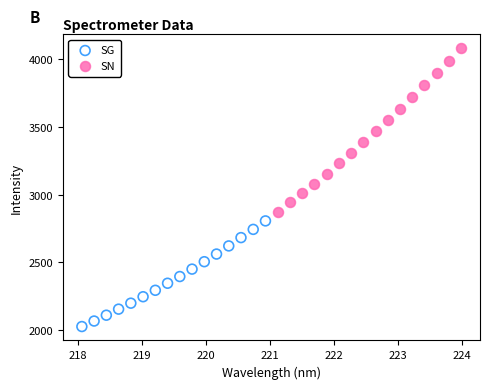

Which series has the widest spread of Y values?

SN